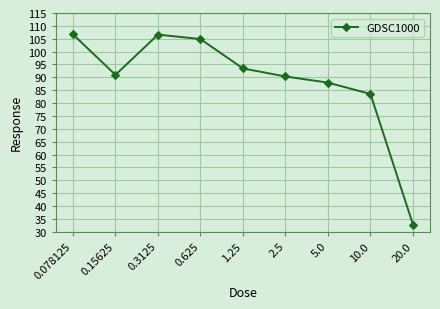

Which category has the lowest value across all series?

20.0